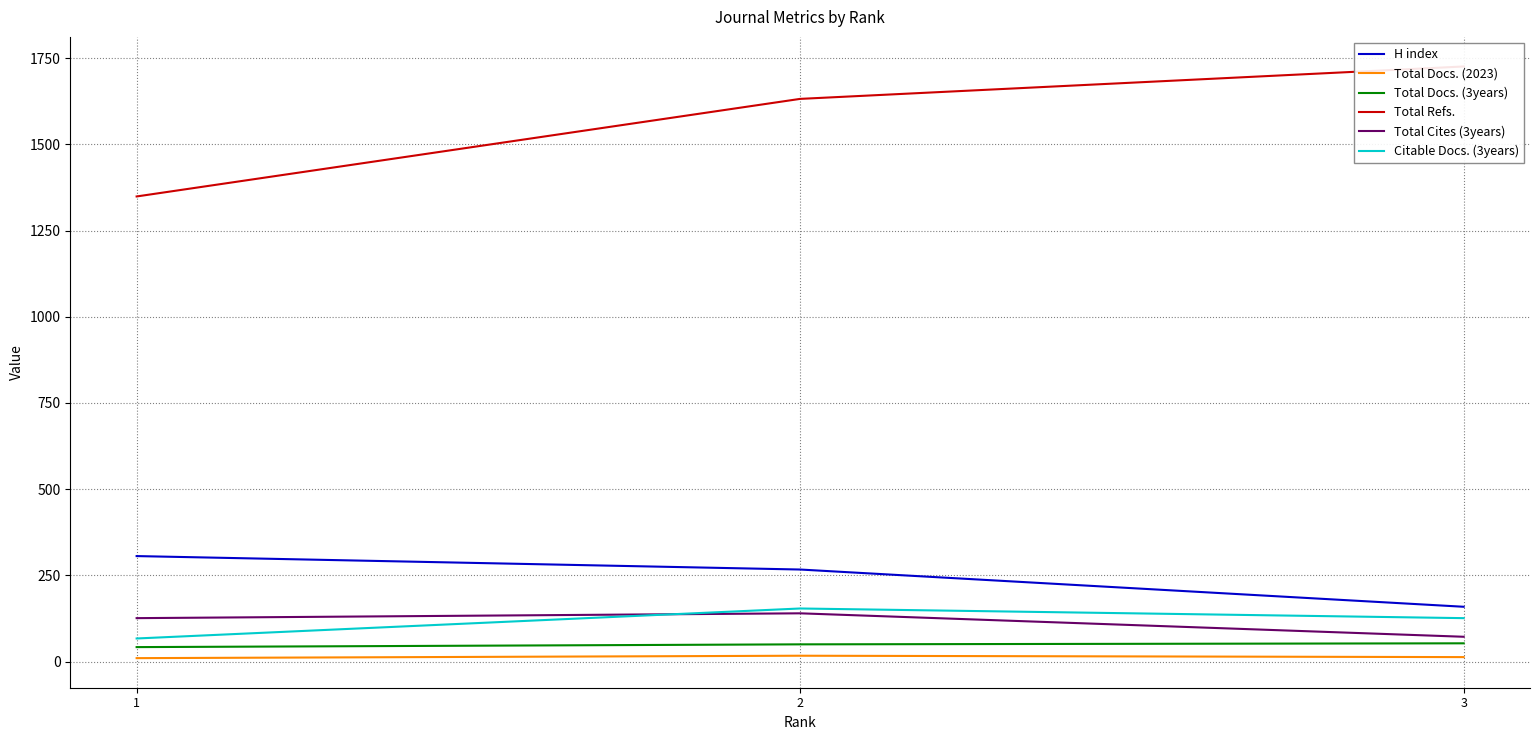

How many distinct data groups are displayed?

6